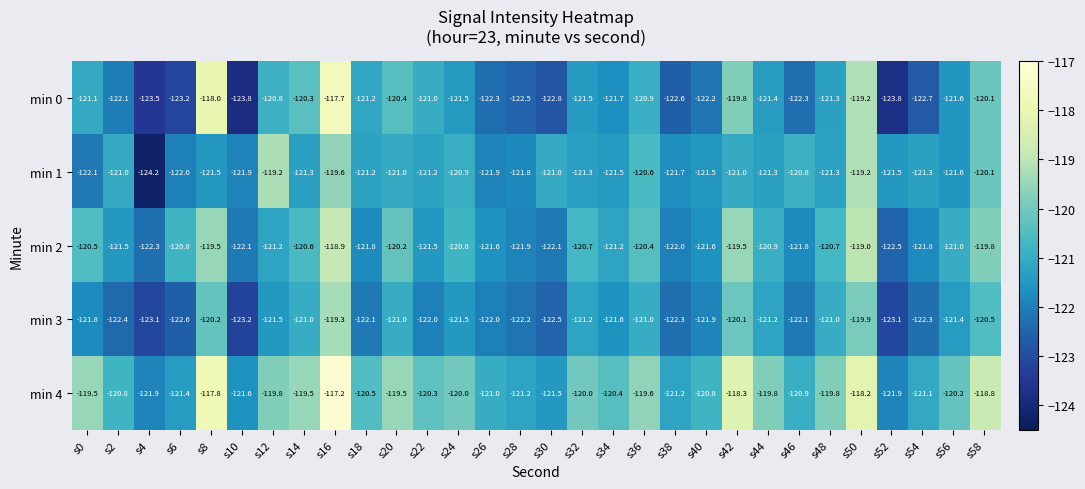

Rank the series at s8 from highest to lowest value.

min 4, min 0, min 2, min 3, min 1